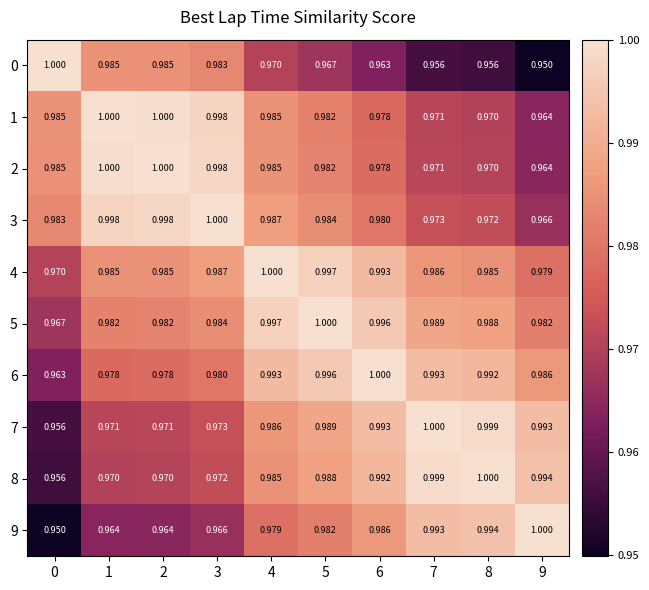

At how many categories does at least one series exceed 0?

10